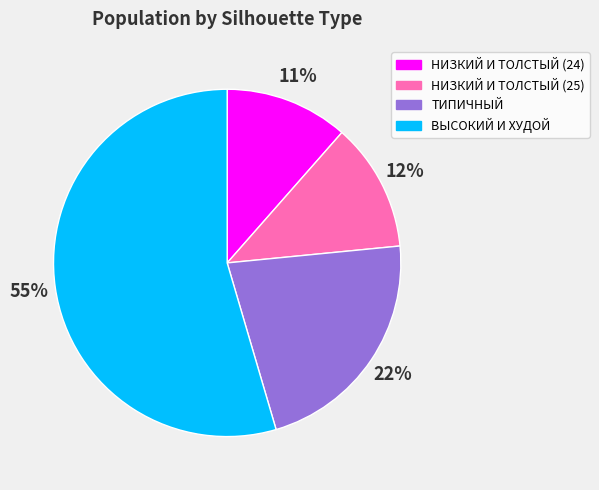

True or false: ТИПИЧНЫЙ accounts for 11% of the total.

False